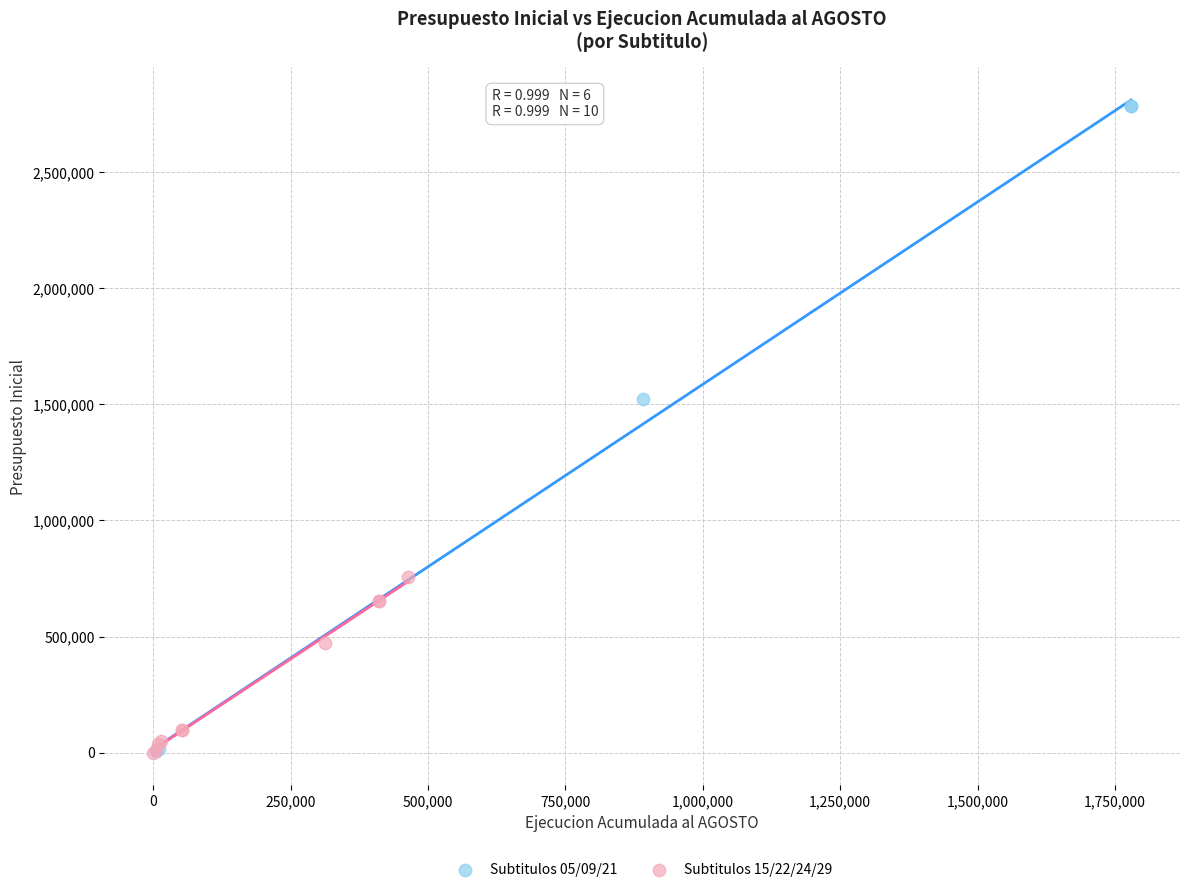

Which series has the widest spread of Y values?

Subtitulos 05/09/21